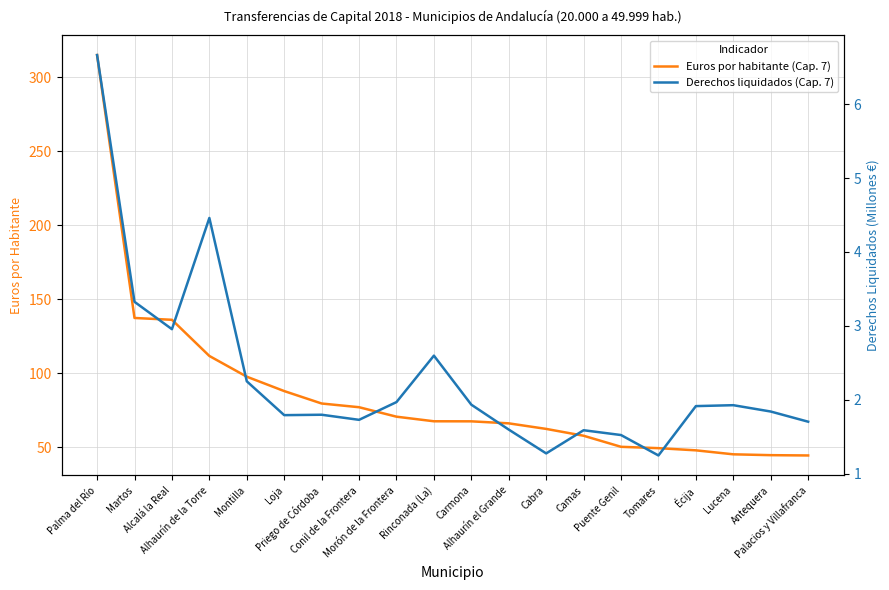

The value of Derechos liquidados (Cap. 7) at Puente Genil is 2.0. True or false?

False